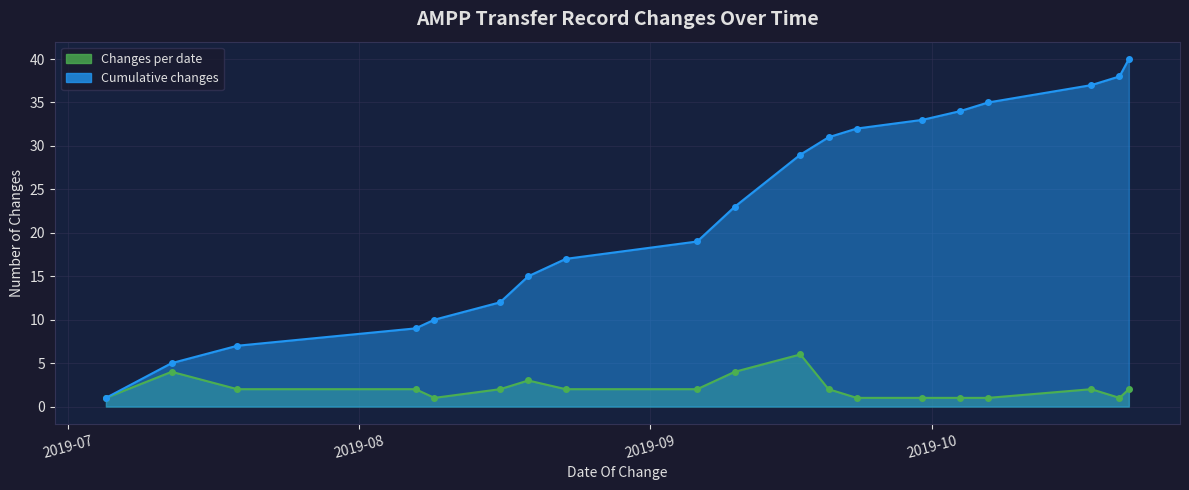

Reading left to right, extract all data points from this chart.

Changes per date: 1	4	2	2	1	2	3	2	2	4	6	2	1	1	1	1	2	1	2
Cumulative changes: 1	5	7	9	10	12	15	17	19	23	29	31	32	33	34	35	37	38	40